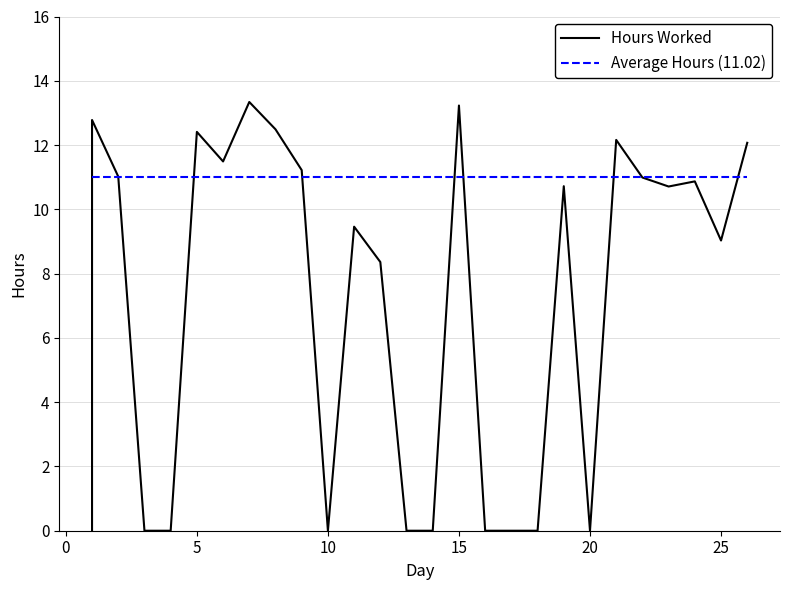

What is the difference between the maximum and minimum values in the Hours Worked series?

13.3